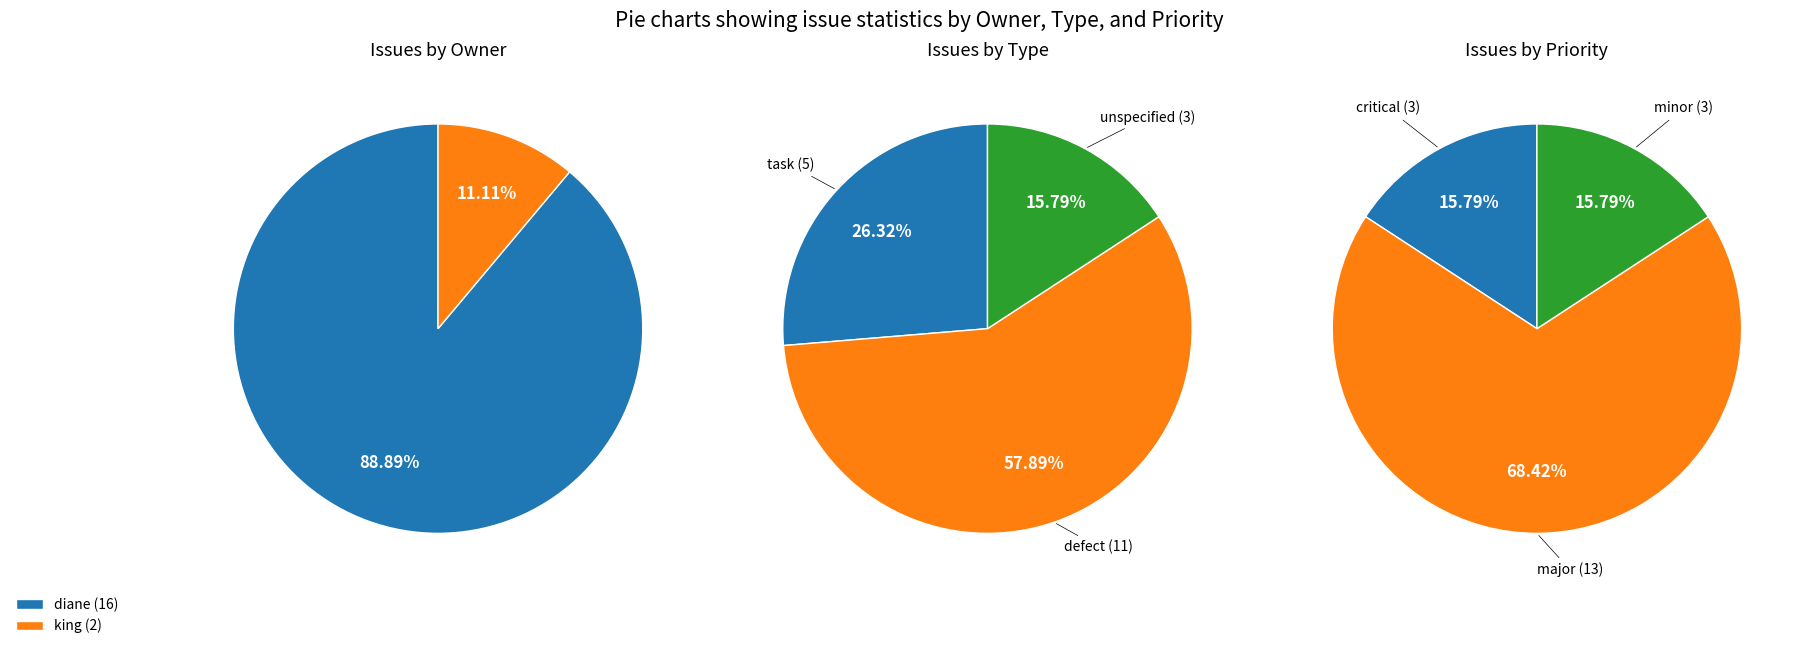

Does king represent more than half of the total?

No